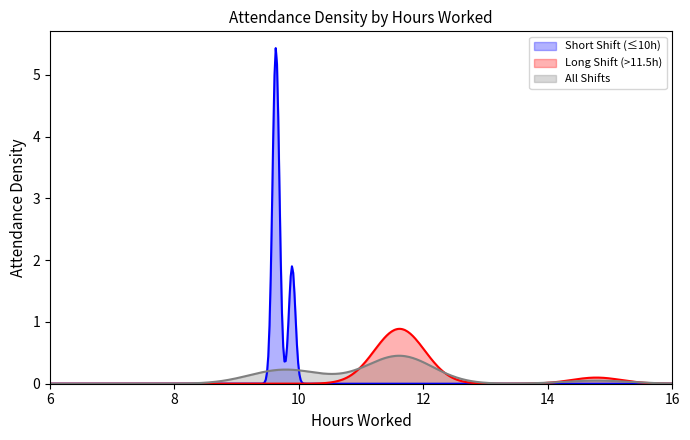

What is the greatest value displayed?

5.4